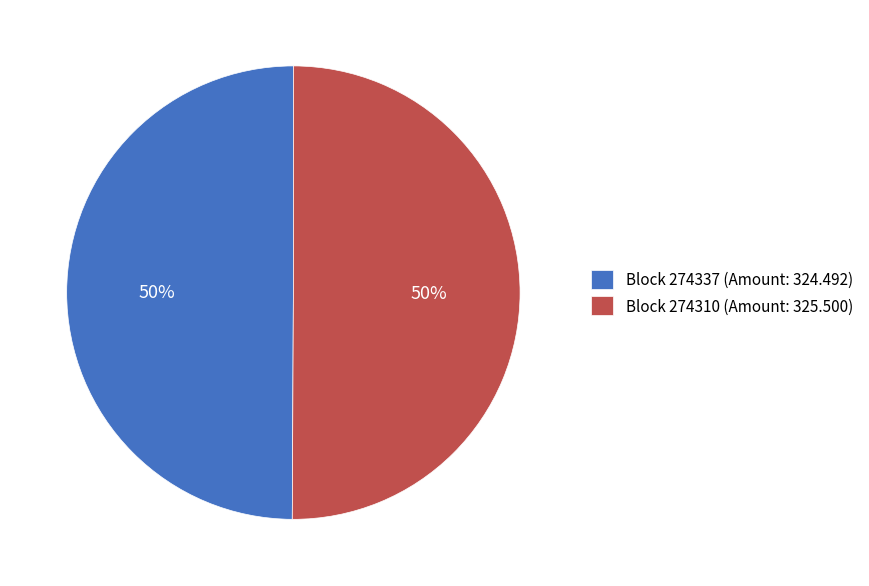

Approximately how many times larger is the value at Block 274337 (Amount: 324.492) compared to Block 274310 (Amount: 325.500)?

1.0